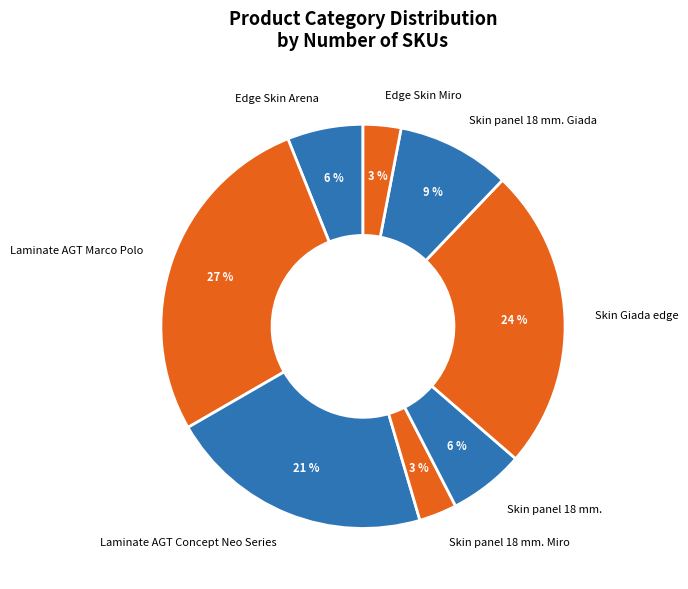

The Skin panel 18 mm. slice represents 6% of the pie. True or false?

True